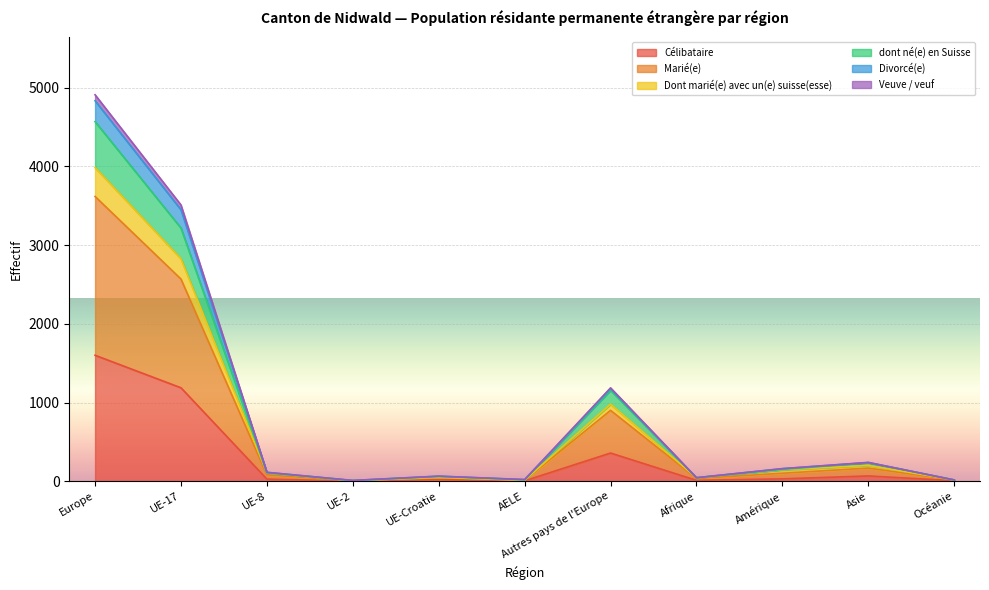

What is the label of the 6th point from the right?

AELE